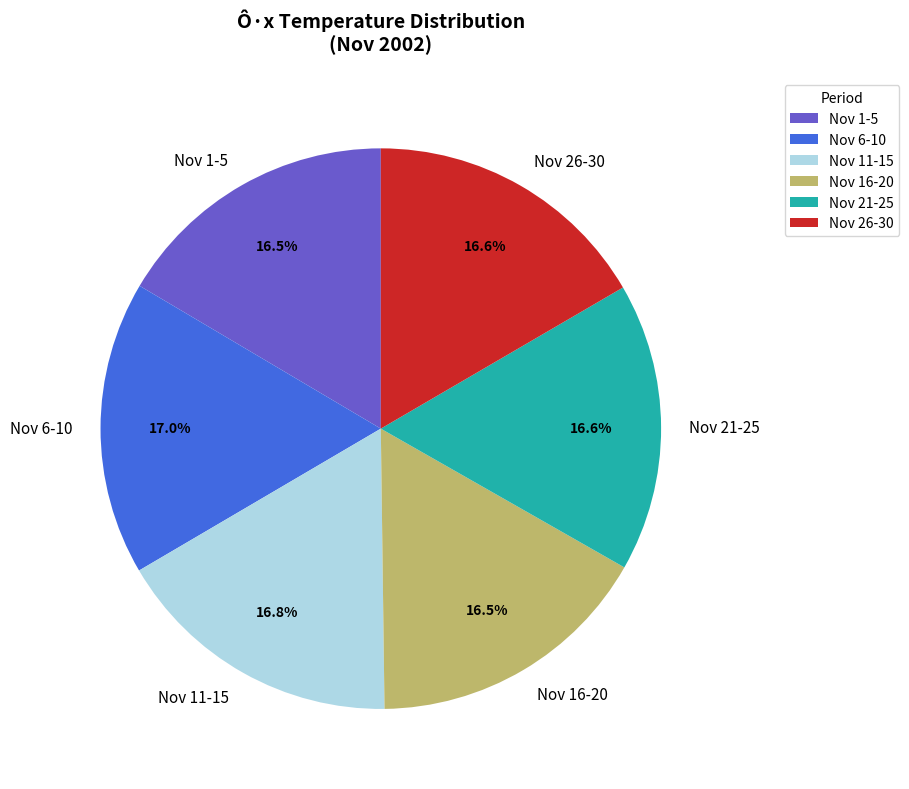

Does any single category account for the majority?

No